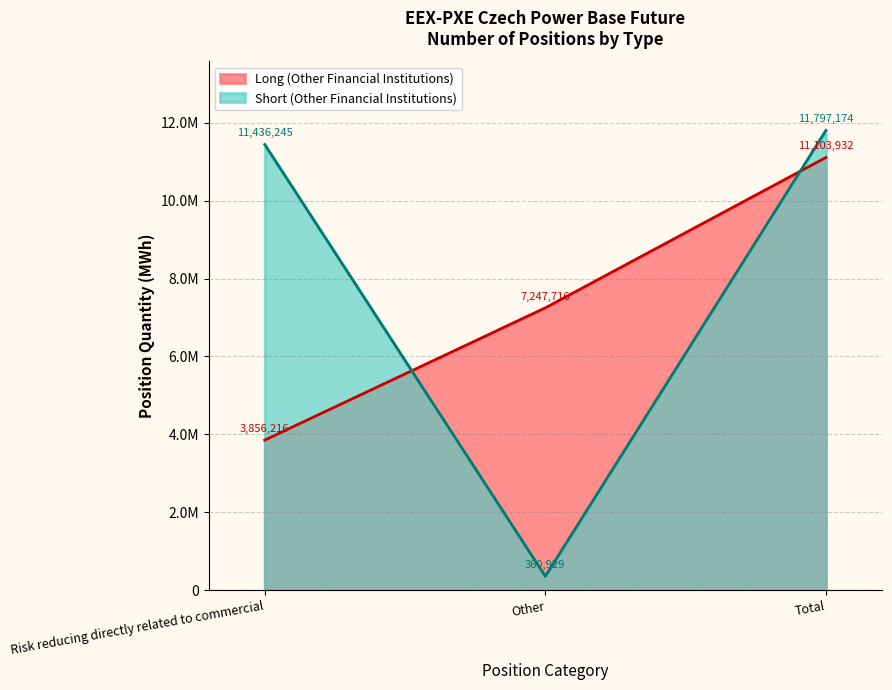

Does the chart display data point markers on the line(s)?

No